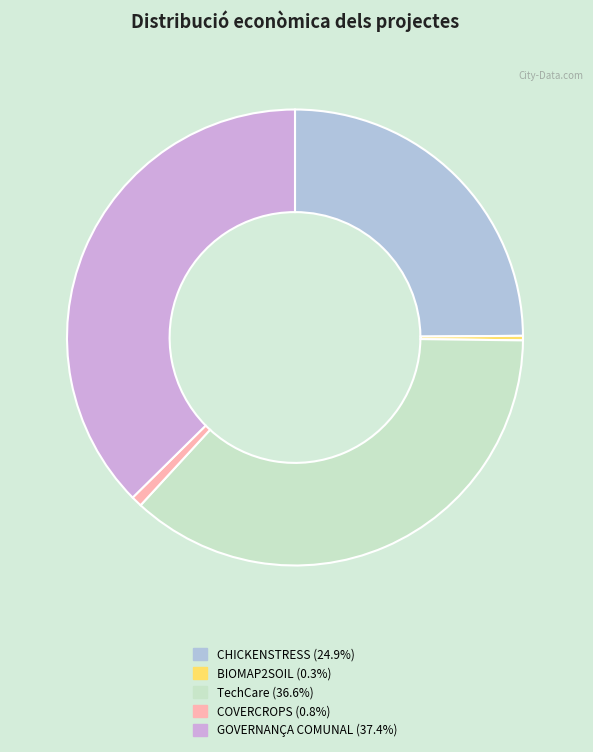

How many slices are in this pie chart?

5